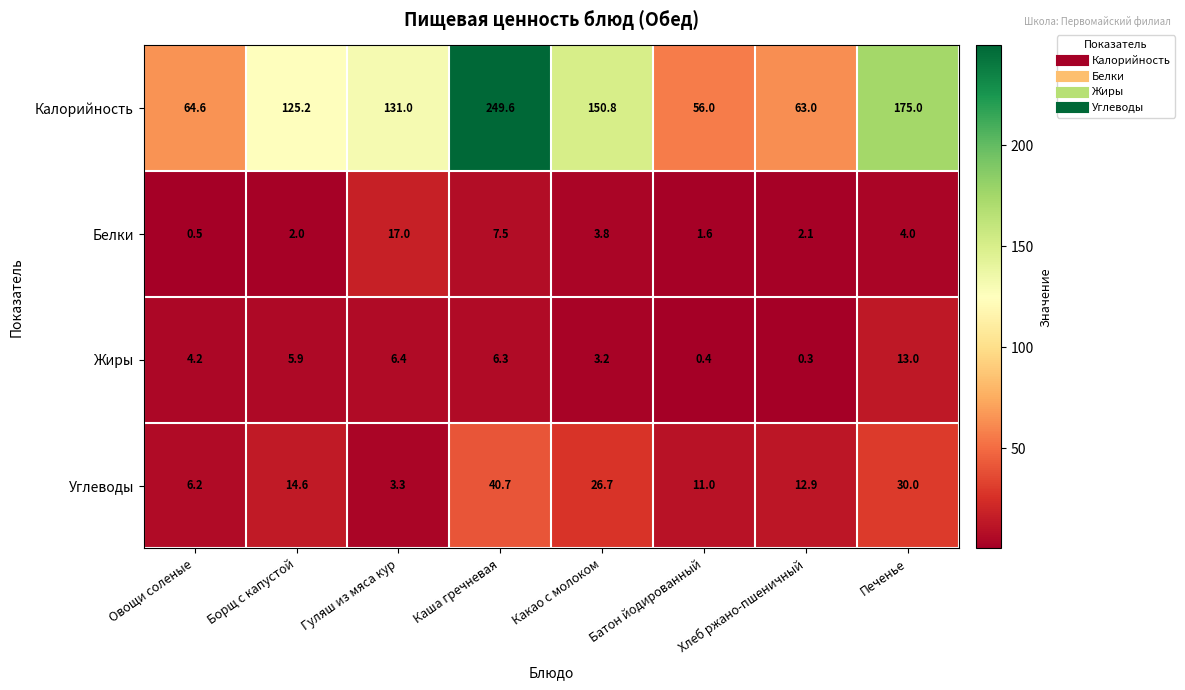

Which category has the lowest value across all series?

Хлеб ржано-пшеничный